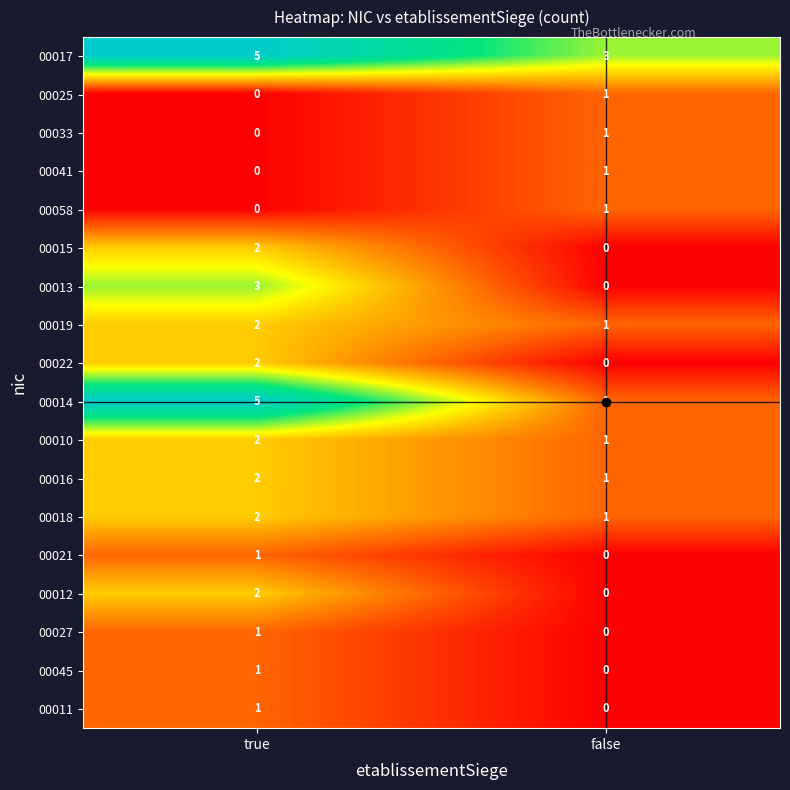

Which series has the widest spread of values?

00014